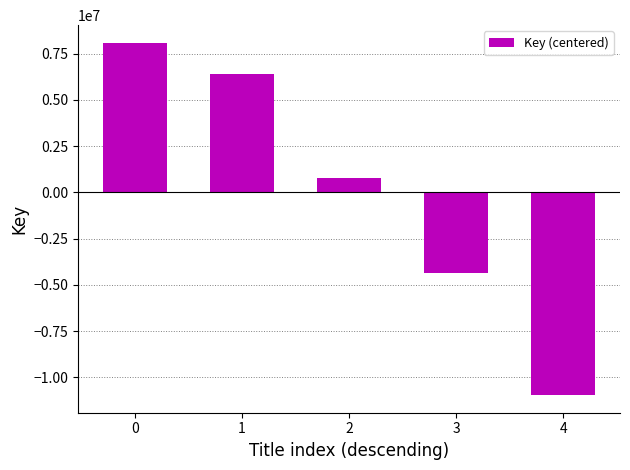

Rank the categories by value from lowest to highest.

4, 3, 2, 1, 0